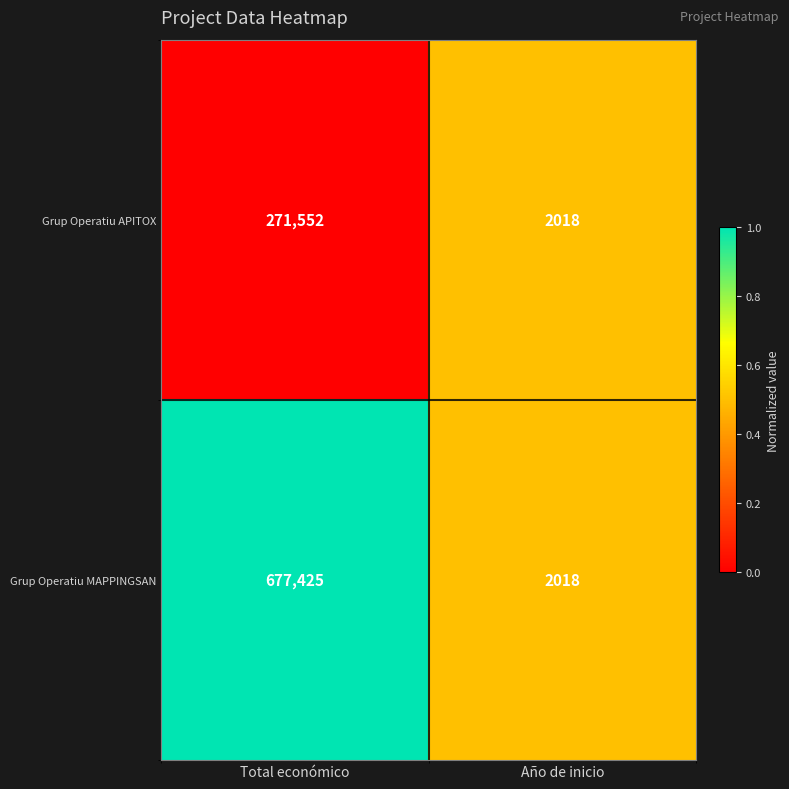

What is the total value across all series at Total económico?

948977